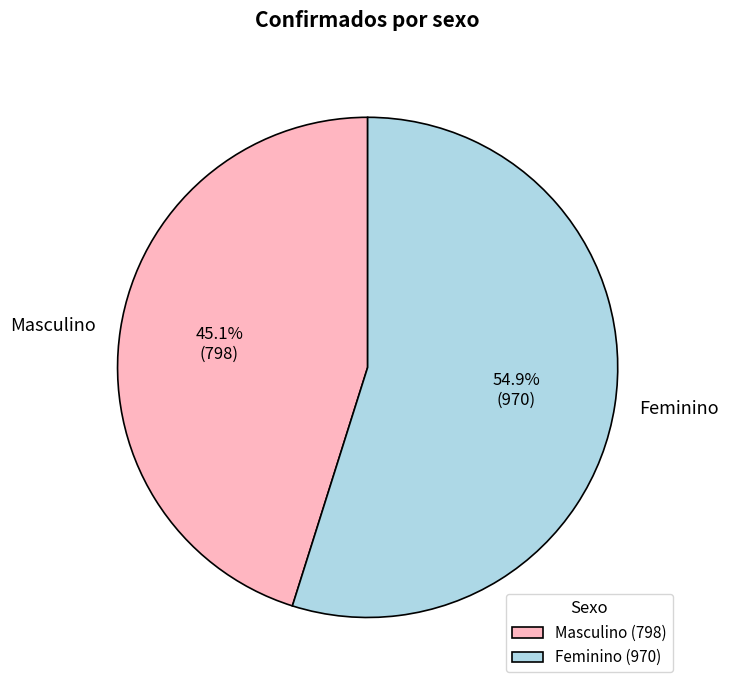

True or false: Masculino accounts for 35% of the total.

False